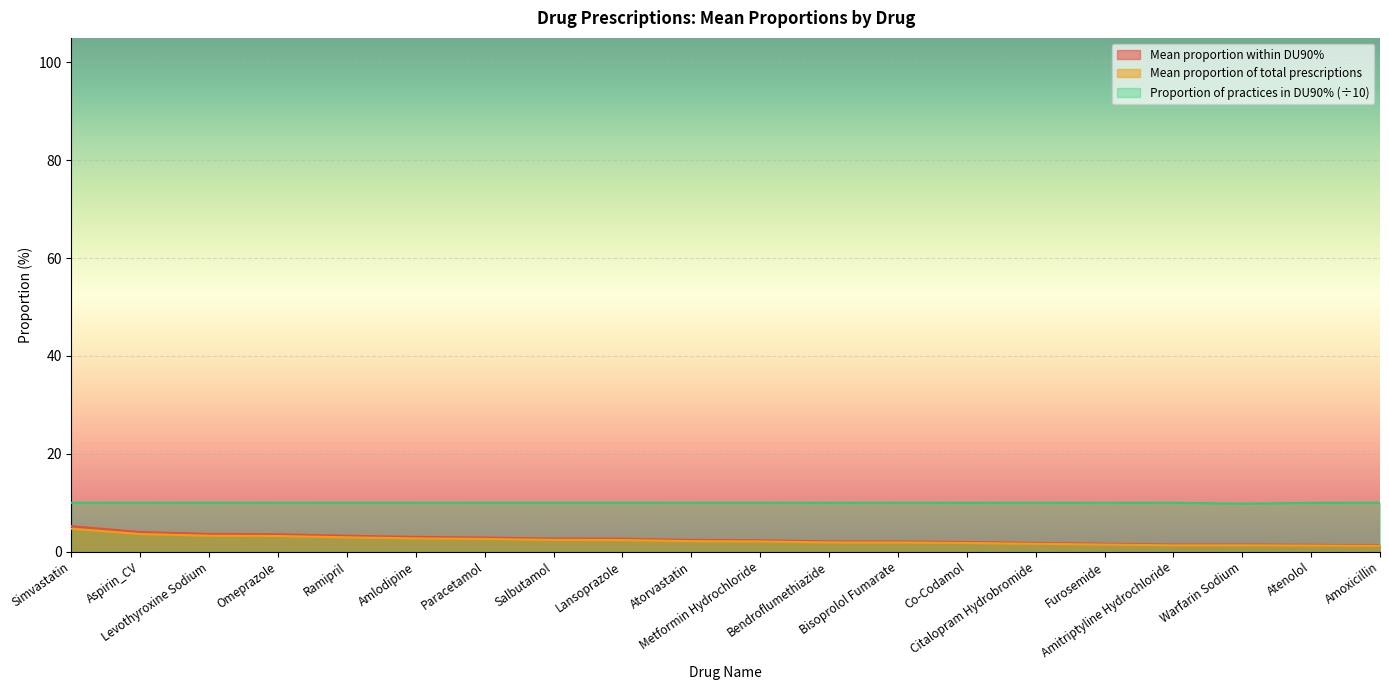

What are all the series names shown in the legend?

Mean proportion within DU90%, Mean proportion of total prescriptions, Proportion of practices in DU90% (÷10)